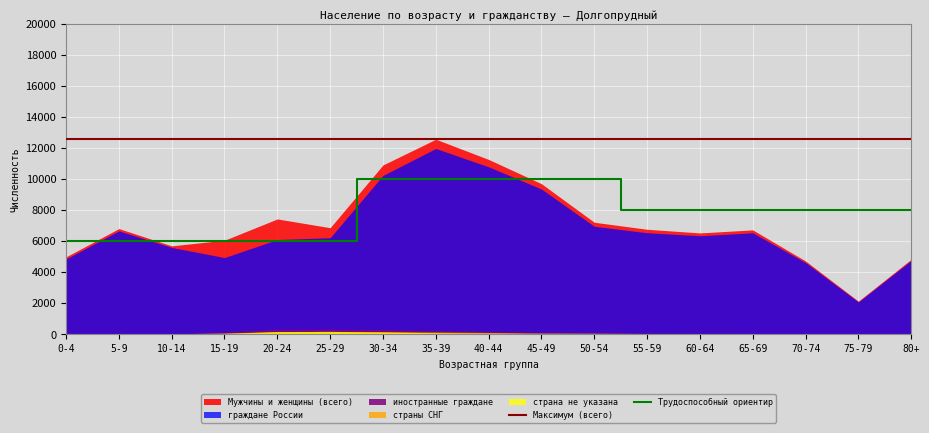

How many data points does each series have?

17